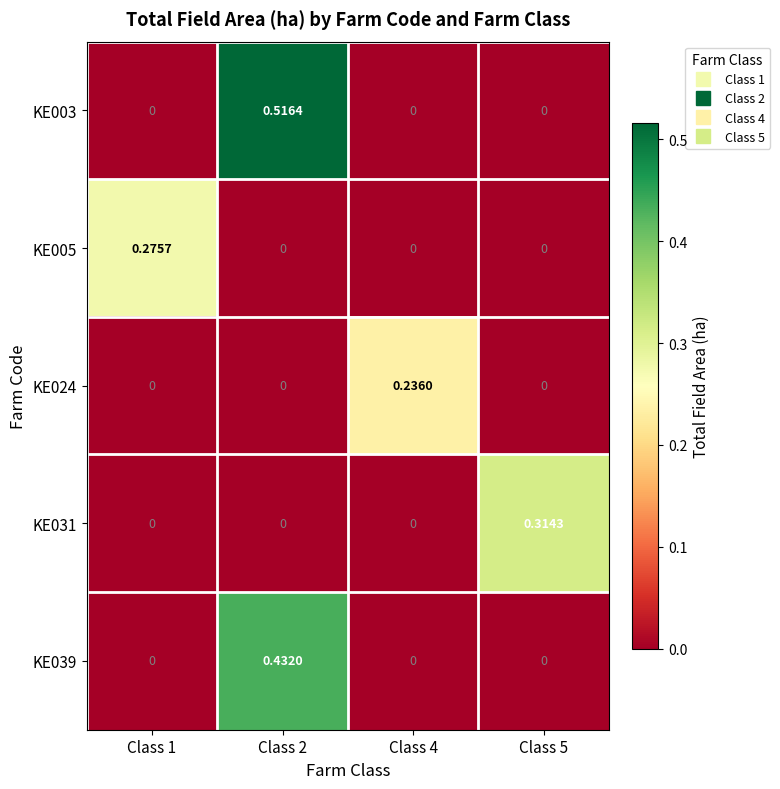

Count the number of data series in this chart.

5